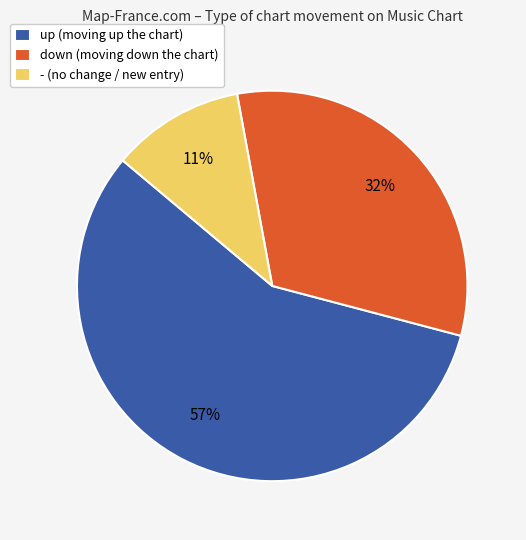

Is it true that down is 32% of the pie?

True